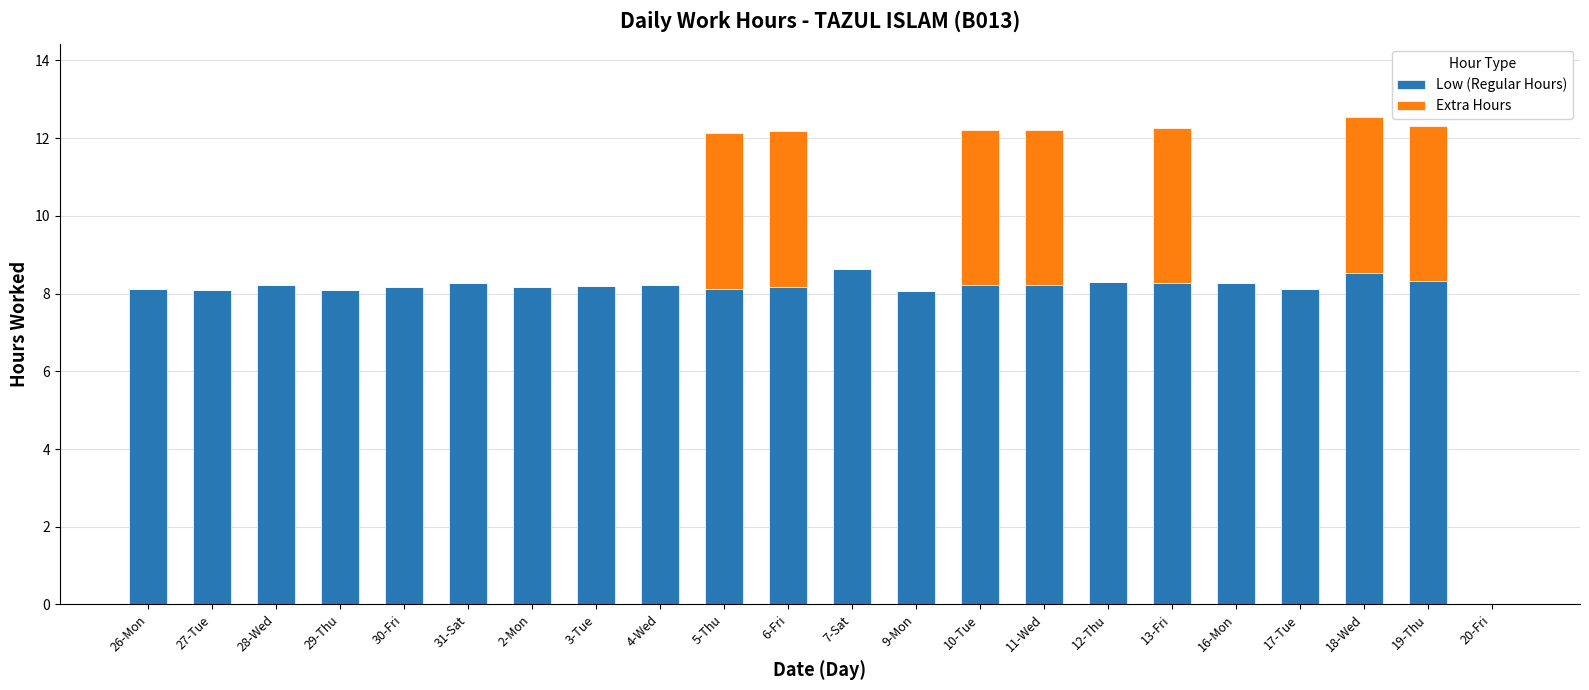

What is the sum of the Low (Regular Hours) values at 2-Mon and 13-Fri?

16.4